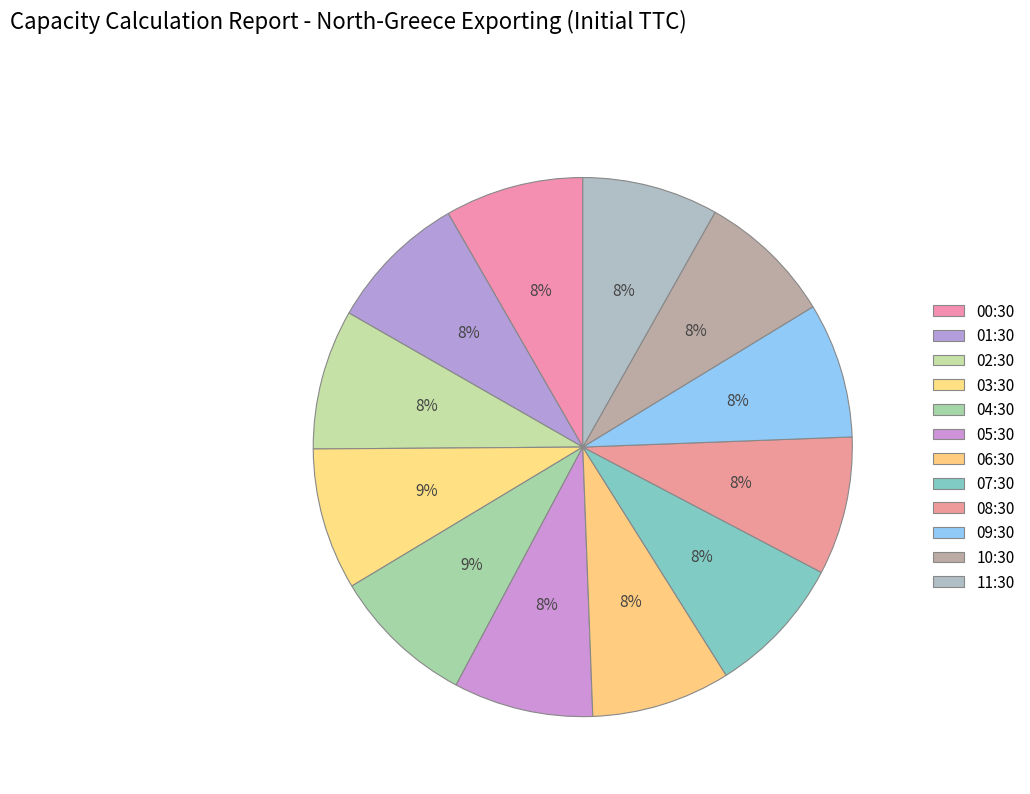

What percentage is NOT represented by 02:30?

91.6%